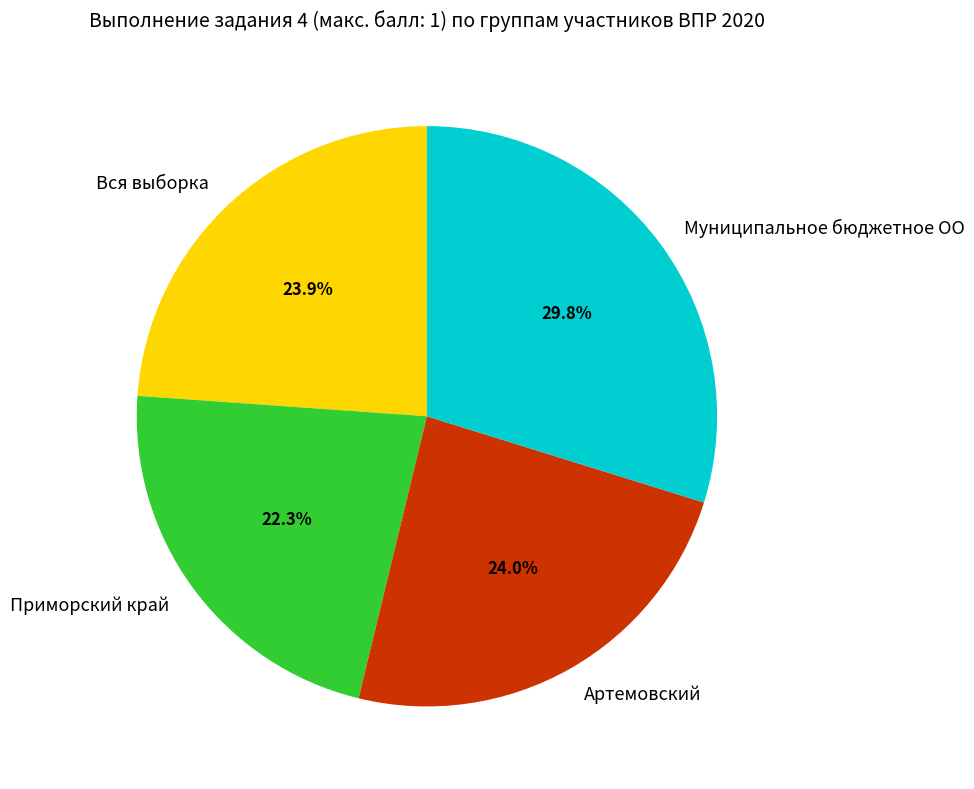

Approximately how many times larger is the value at Вся выборка compared to Приморский край?

1.1